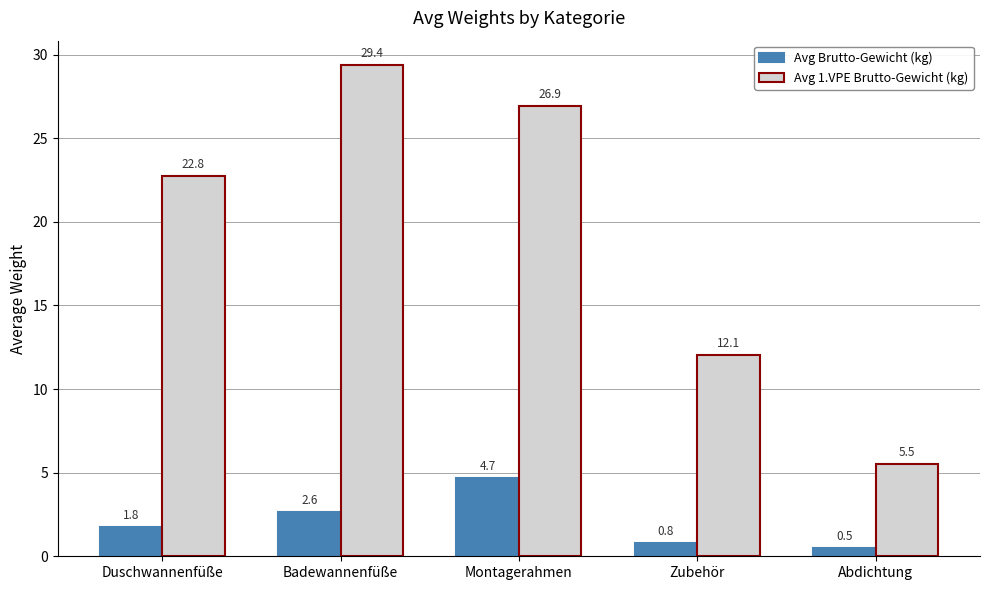

At how many categories does at least one series exceed 19?

3